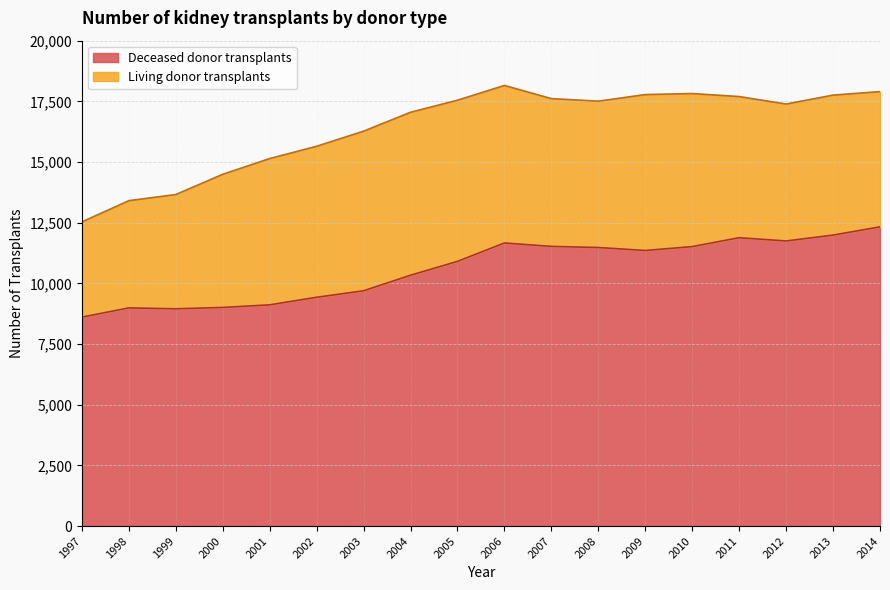

What is the minimum value for Deceased donor transplants?

8609